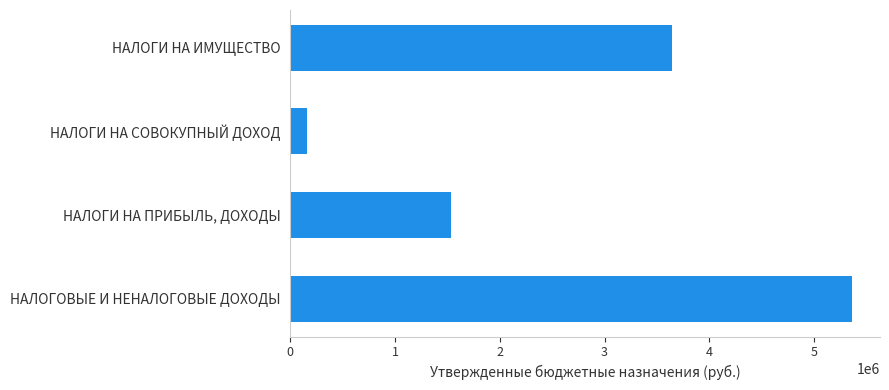

How many values are below 3643100?

2